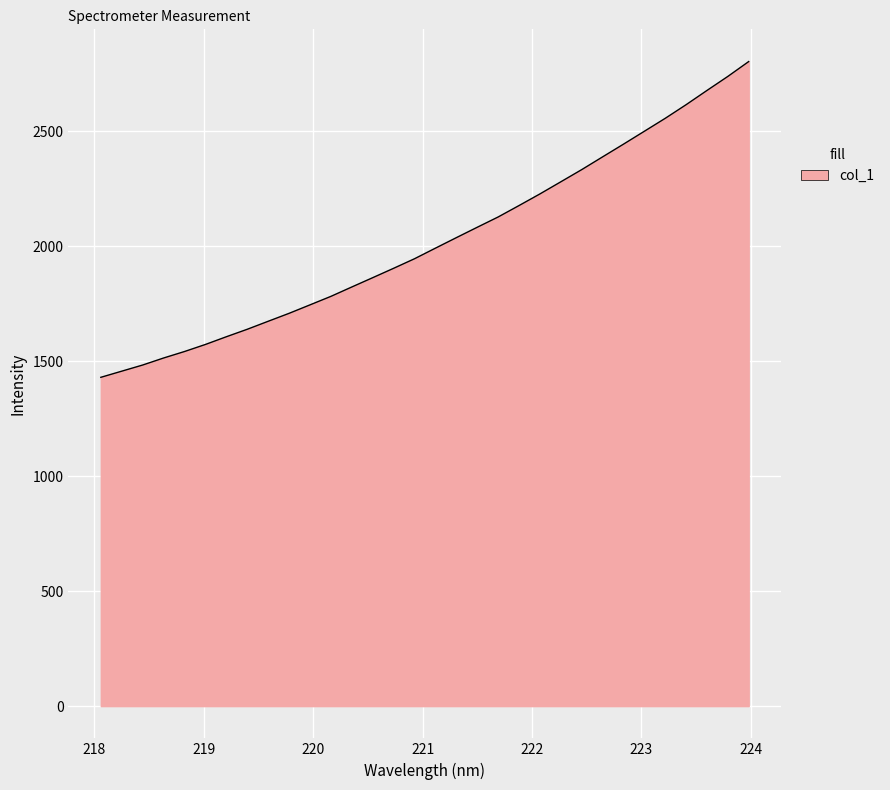

What is the difference between the maximum and minimum values?

1373.7